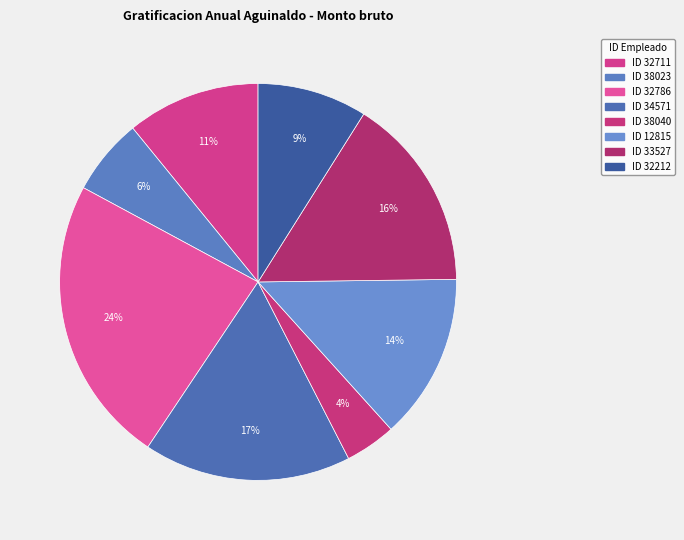

Count the number of slices in the pie.

8